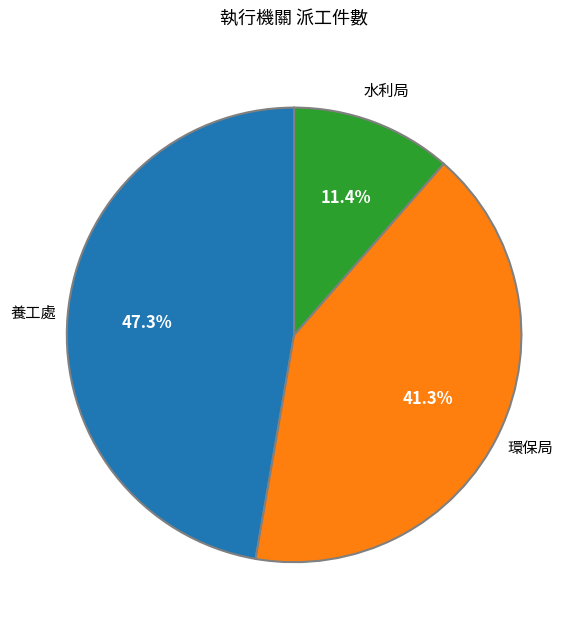

Count the number of slices in the pie.

3